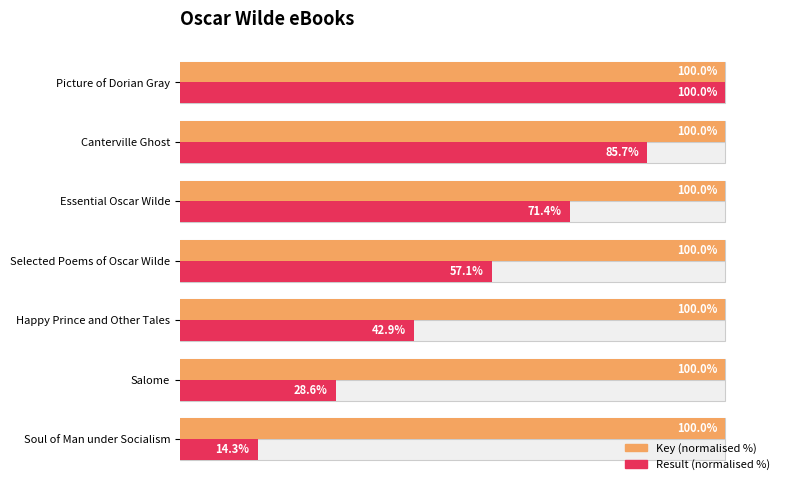

How many values in the Result (normalised %) series are below 57?

3